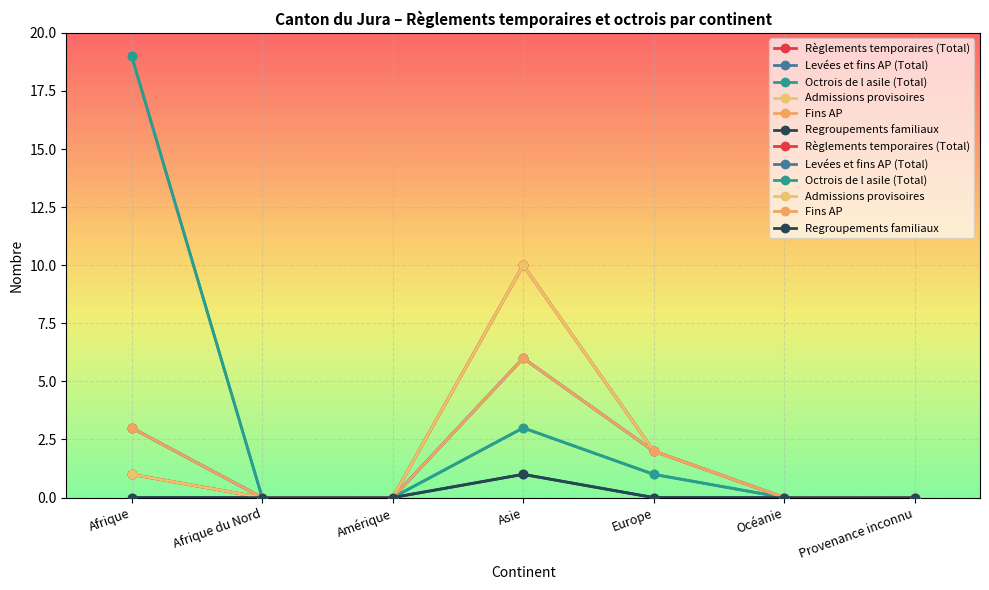

True or false: Règlements temporaires (Total) and Fins AP cross at least once.

False